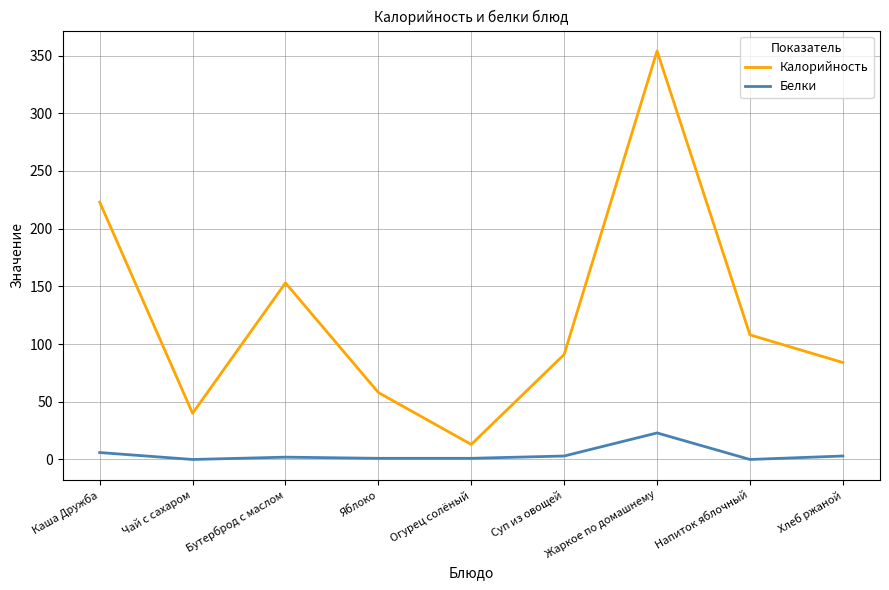

Rank the categories by Калорийность value from highest to lowest.

Жаркое по домашнему, Каша Дружба, Бутерброд с маслом, Напиток яблочный, Суп из овощей, Хлеб ржаной, Яблоко, Чай с сахаром, Огурец солёный